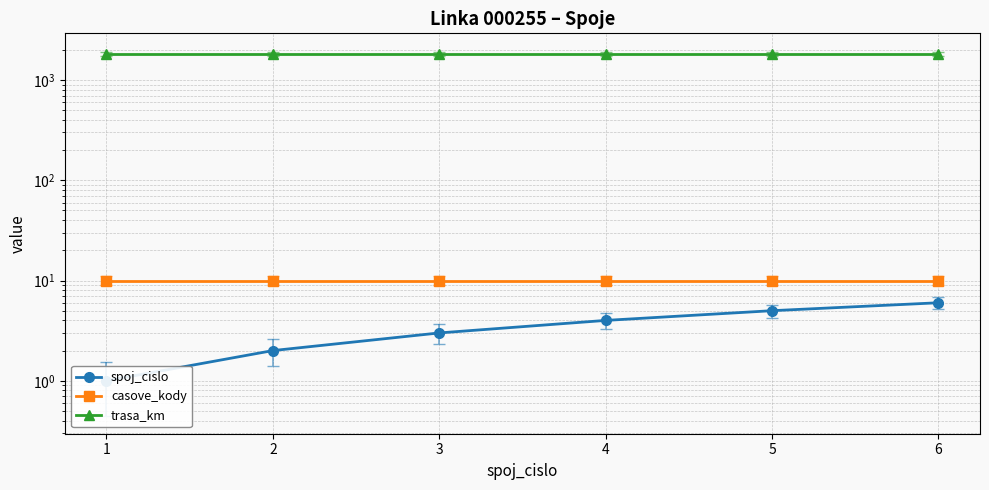

What is the difference between the highest and lowest values at 4?

1828